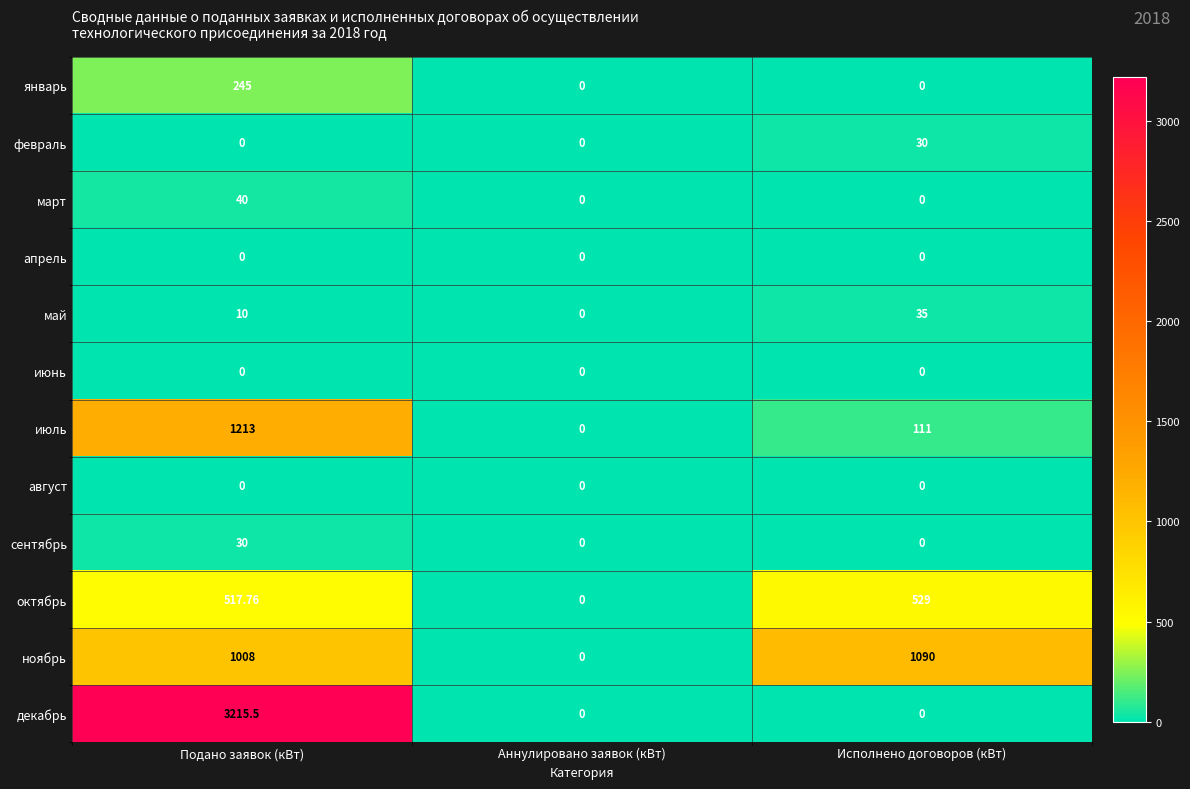

At which category is the sum across all series the highest?

Подано заявок (кВт)